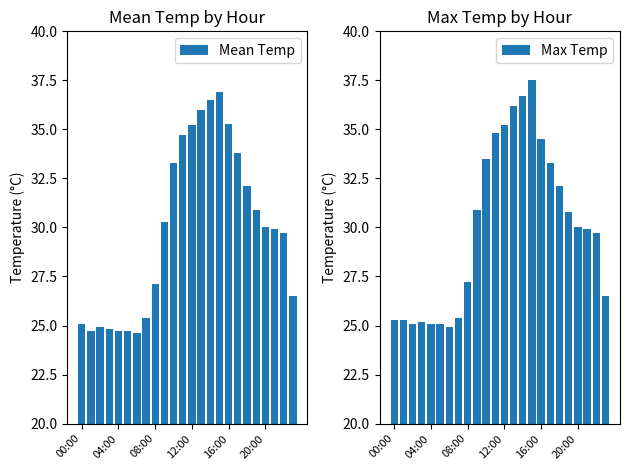

What is the sum of all Max Temp values?

720.2